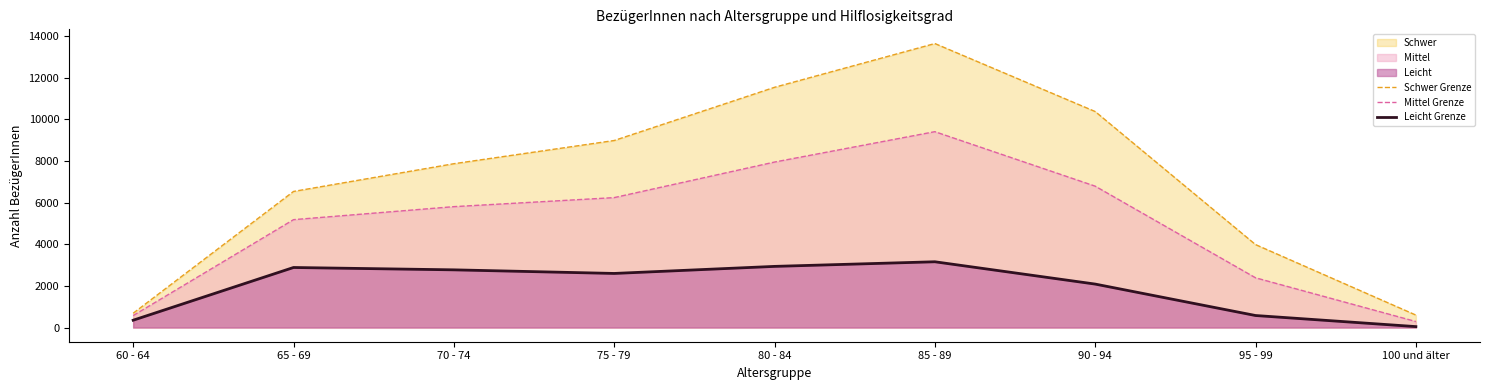

The value of Leicht Grenze at 80 - 84 is 1713. True or false?

False